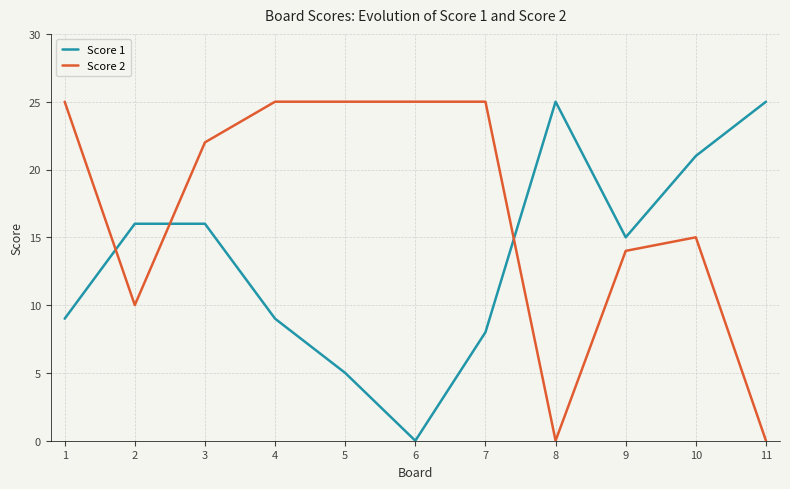

Reading left to right, extract all data points from this chart.

Score 1: 1=9	2=16	3=16	4=9	5=5	6=0	7=8	8=25	9=15	10=21	11=25
Score 2: 1=25	2=10	3=22	4=25	5=25	6=25	7=25	8=0	9=14	10=15	11=0